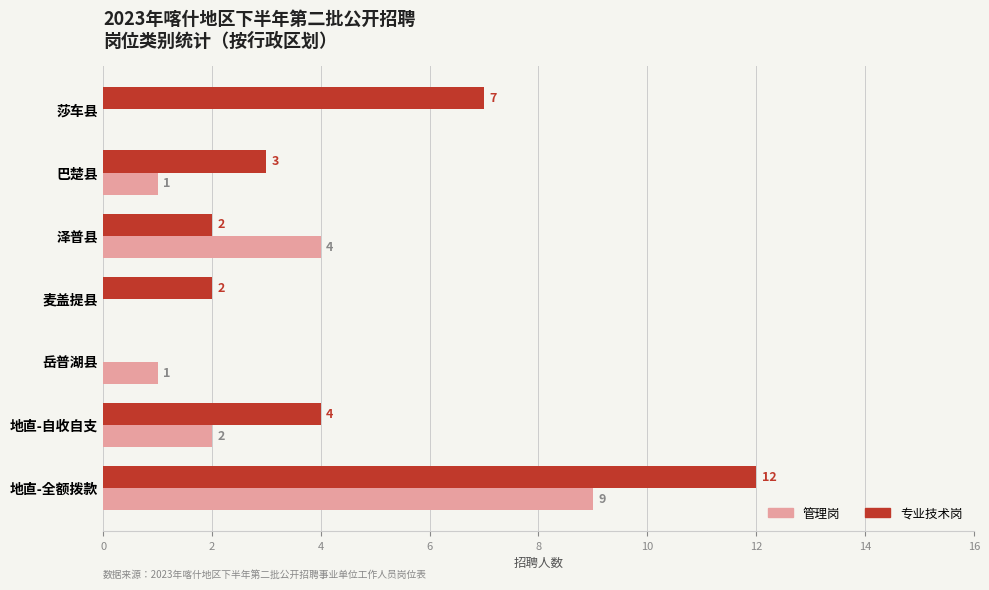

Is the value of 管理岗 at 莎车县 greater than the value of 专业技术岗 at 莎车县?

No